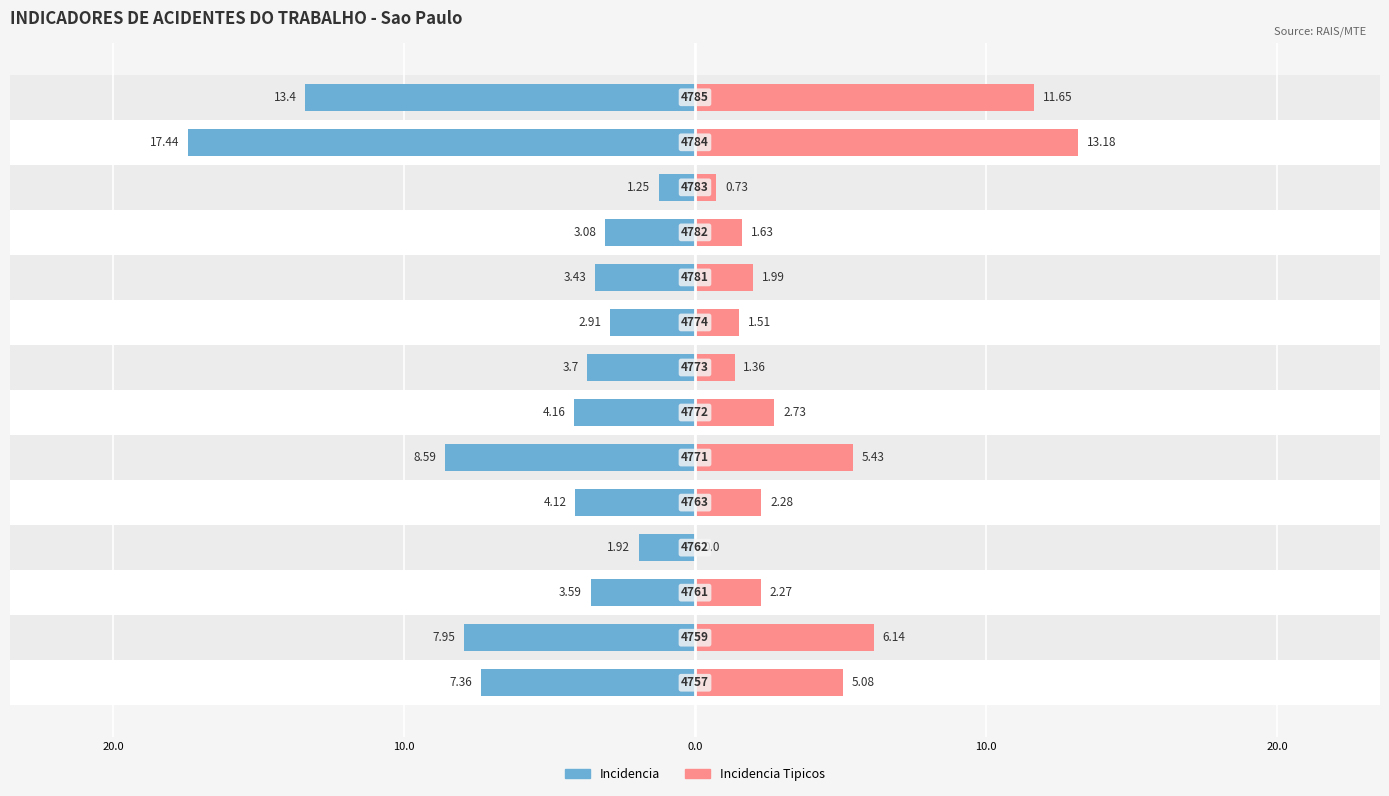

What is the difference between the maximum and second lowest values in the Incidencia Tipicos series?

12.4